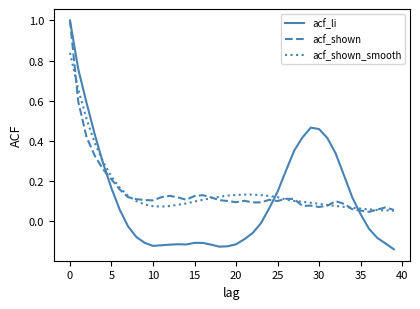

What is the greatest value displayed?

1.0